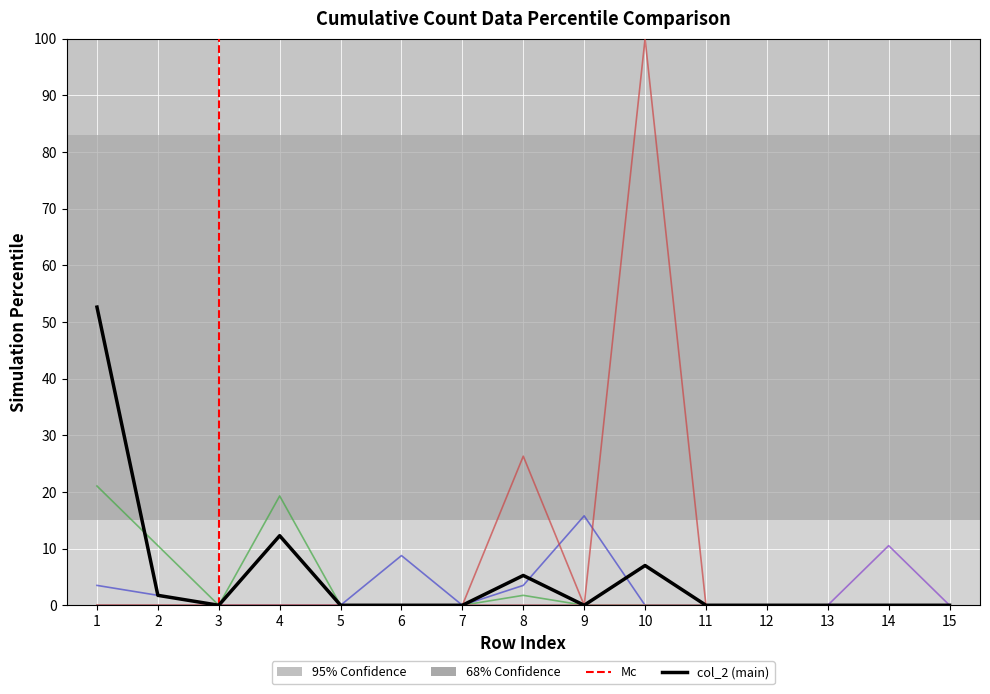

At which category does the chart reach its peak across all series?

10